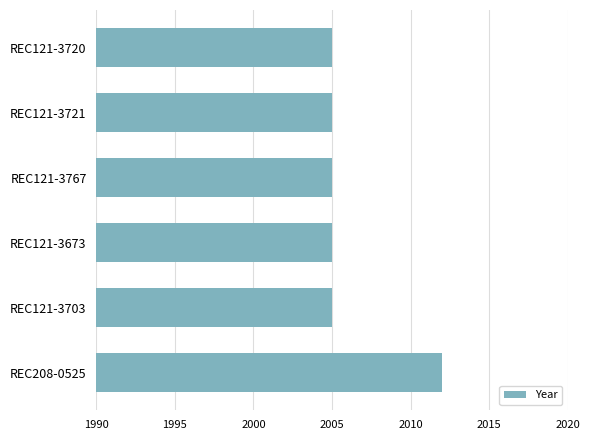

Does the chart contain stacked bars?

No